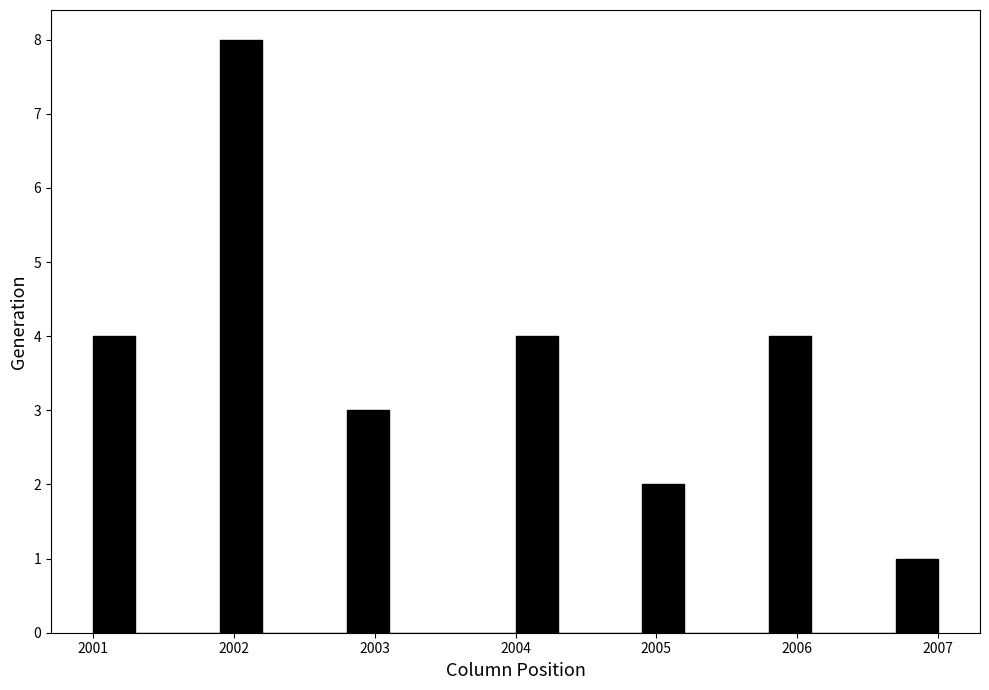

Around what value on the x-axis is the tallest bar? Give the approximate position of its centre, as read against the axis.

2002.1